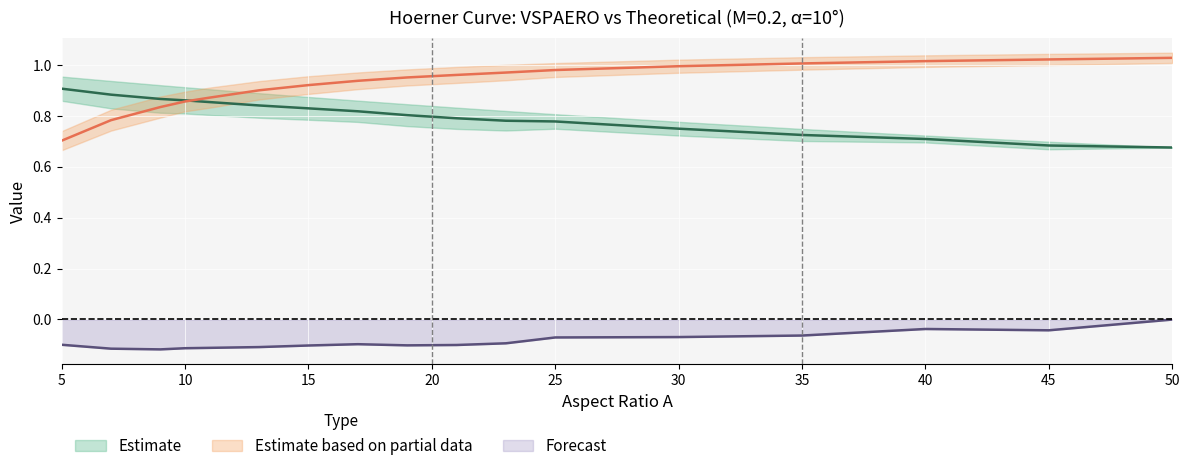

The VSPAERO Cl series shows 1.3 at 15. True or false?

False